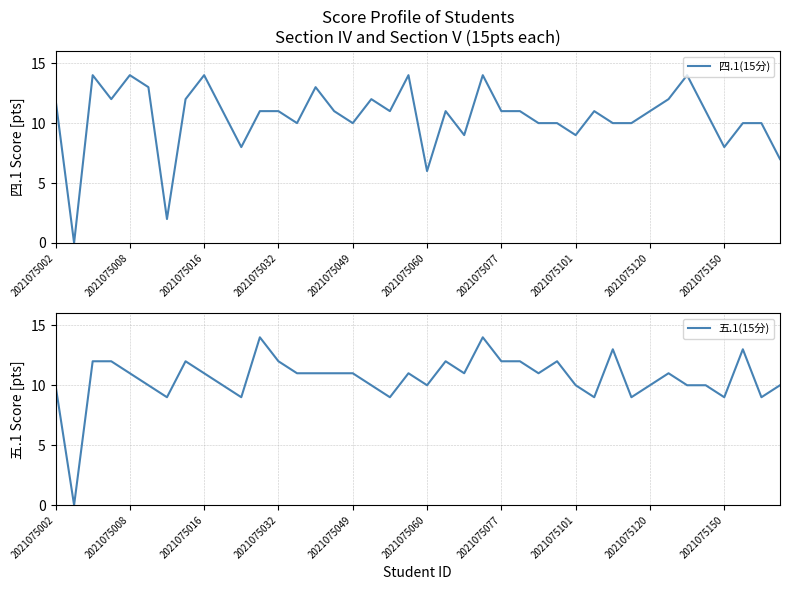

True or false: 五.1(15分) has more than 2 interior local peaks.

True